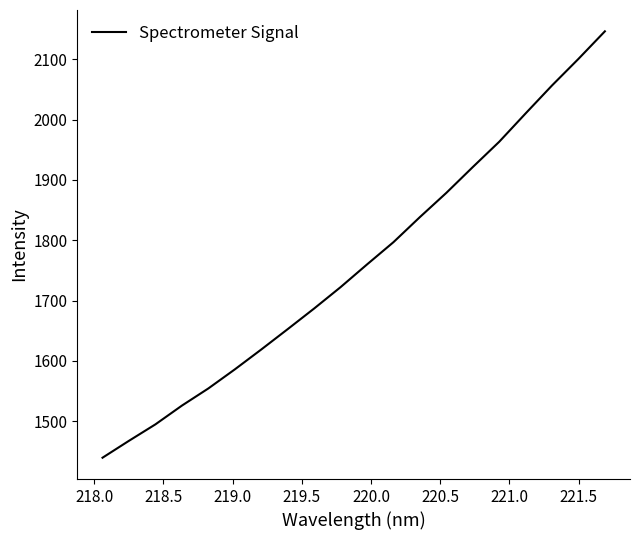

What is the minimum value shown in the chart?

1439.4